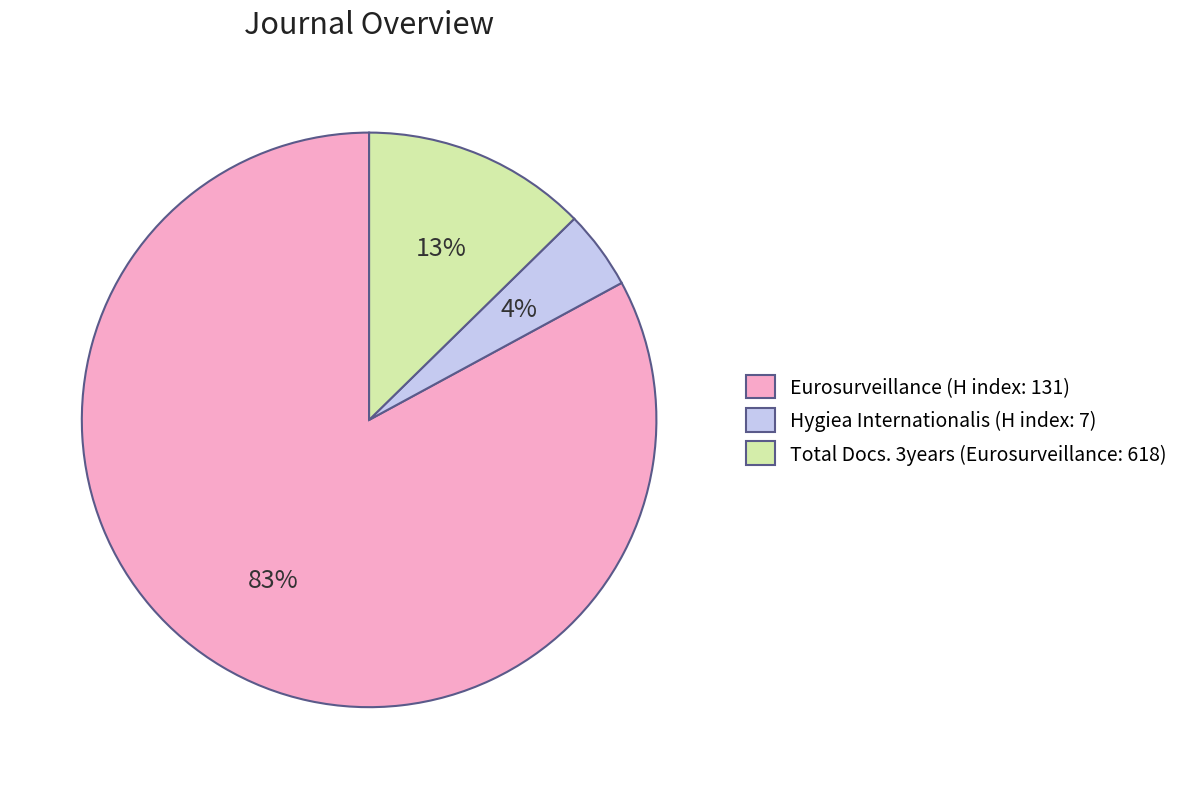

Which slice is the largest?

Eurosurveillance (H index: 131)